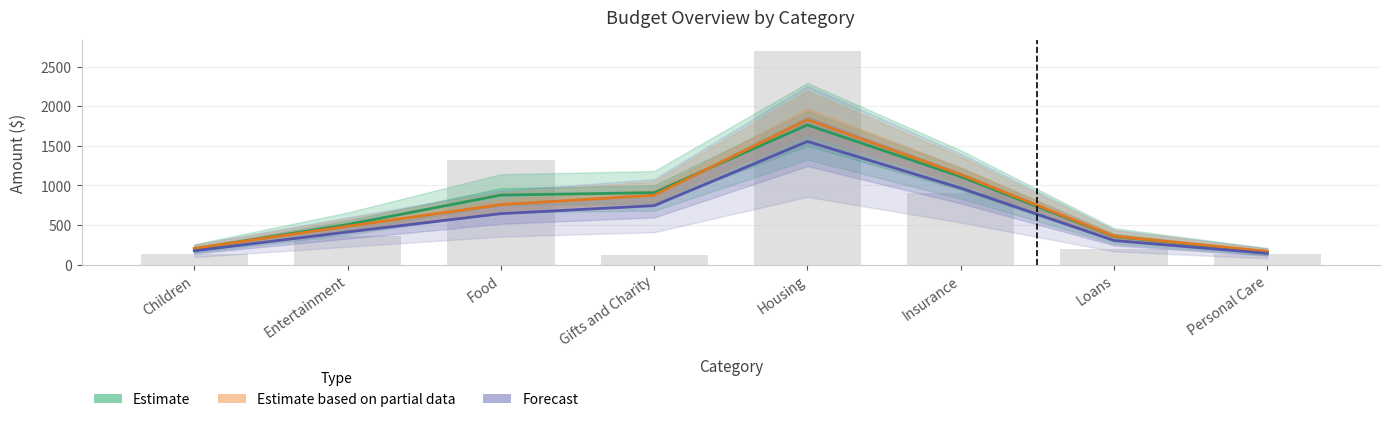

At which label is Forecast closest to 849?

Gifts and Charity